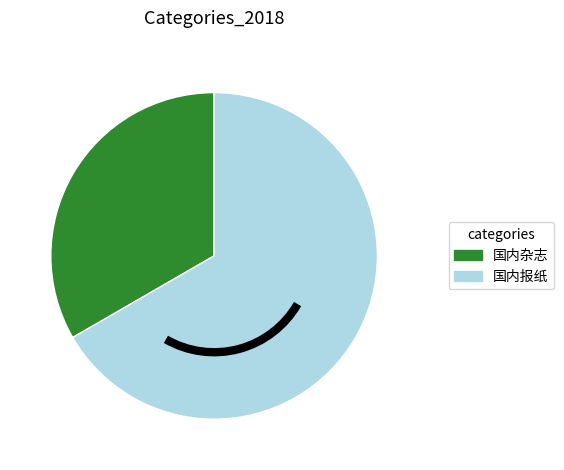

Is 国内报纸 the majority of the pie?

Yes